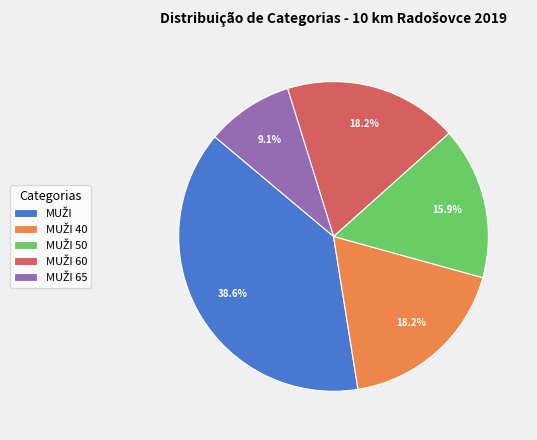

Is there any slice that represents more than half of the pie?

No